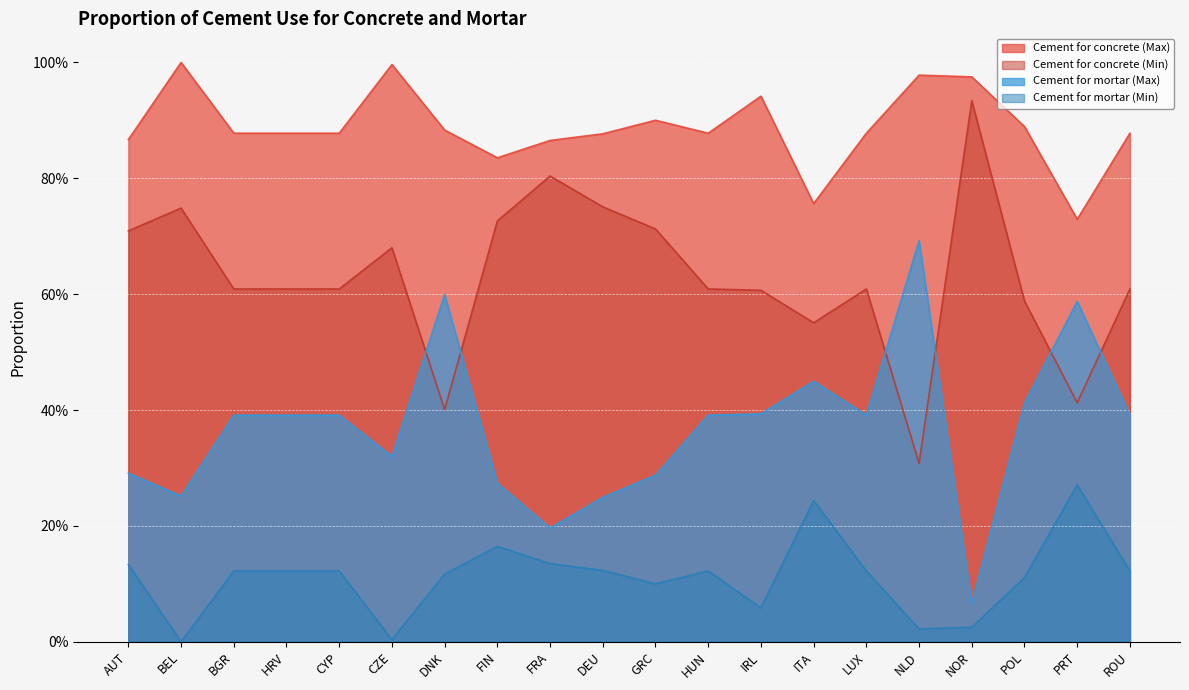

What is the sum of all Cement for concrete (Max) values?

17.8